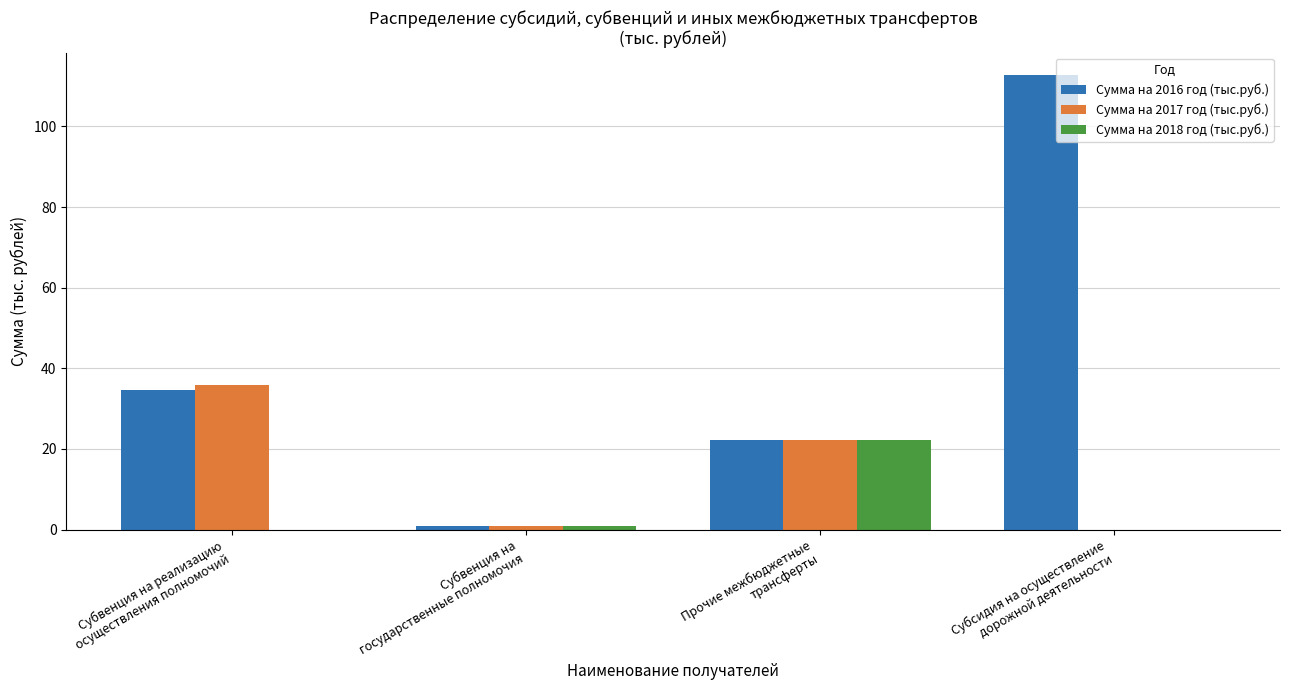

The value of Сумма на 2018 год (тыс.руб.) at Прочие межбюджетные
трансферты is 22.3. True or false?

True